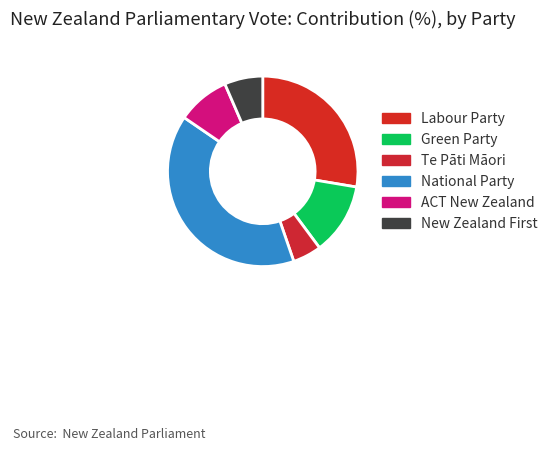

How much of the chart is everything except Labour Party?

72.4%